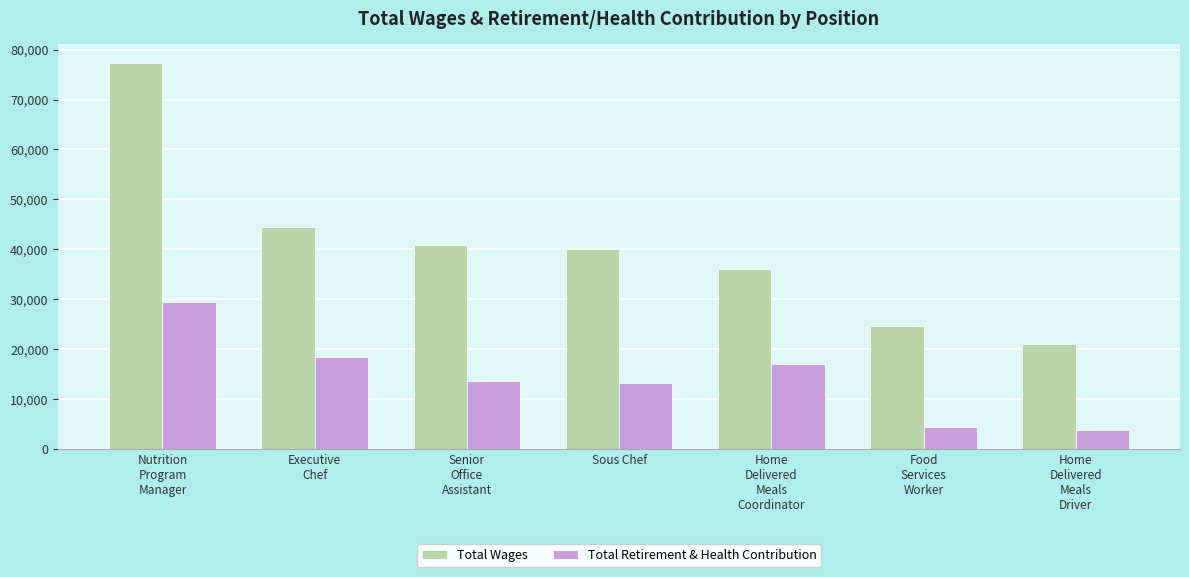

At which label does Total Wages first exceed 40072?

Nutrition
Program
Manager